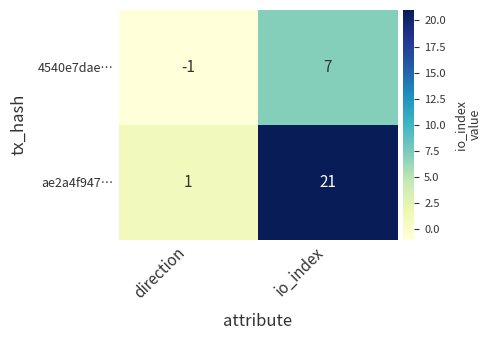

What is the spread (max minus min) of values at io_index?

14